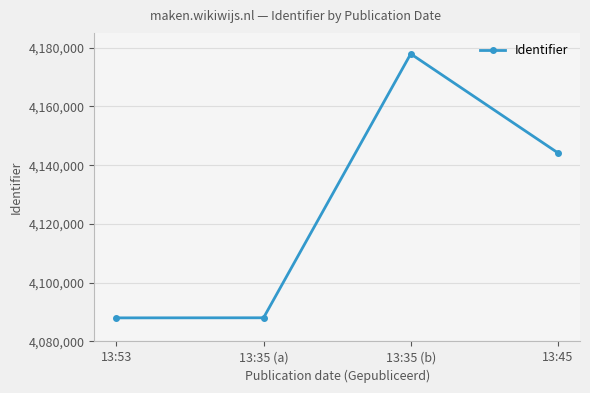

At which label is the value closest to 4132967?

13:45